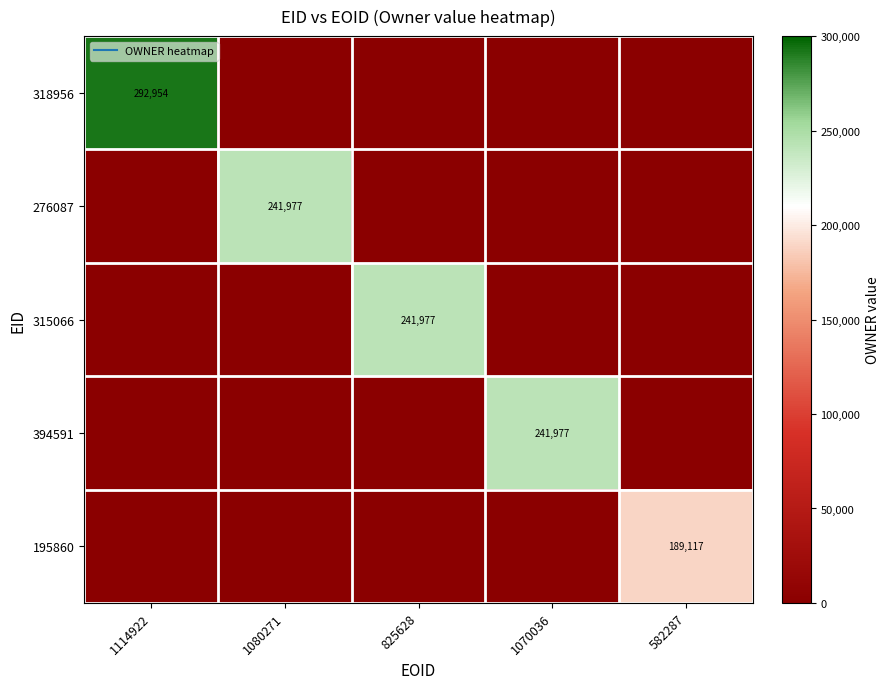

How many values in the 195860 series exceed 0?

1